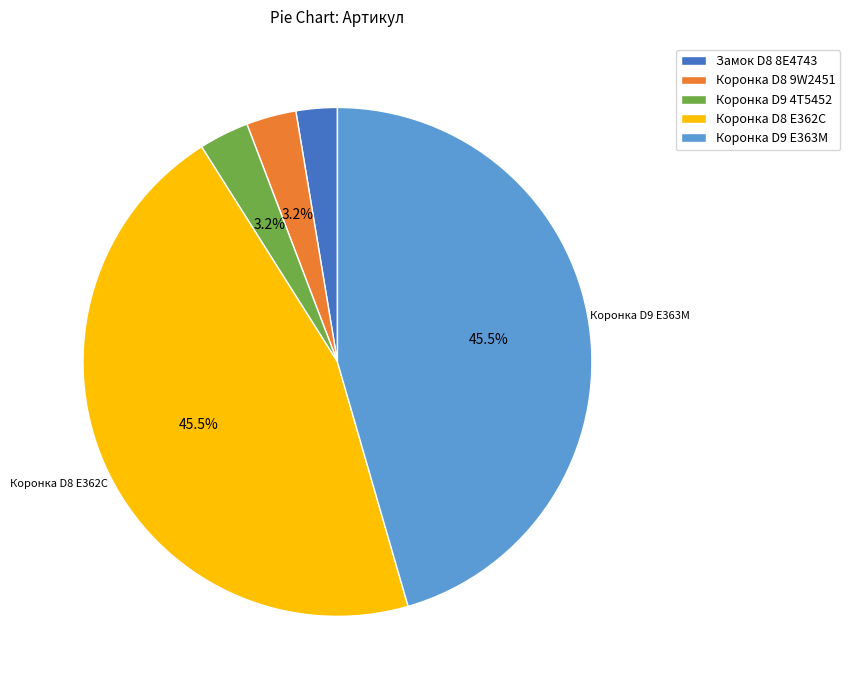

To the nearest percent, what is the average slice percentage?

20%